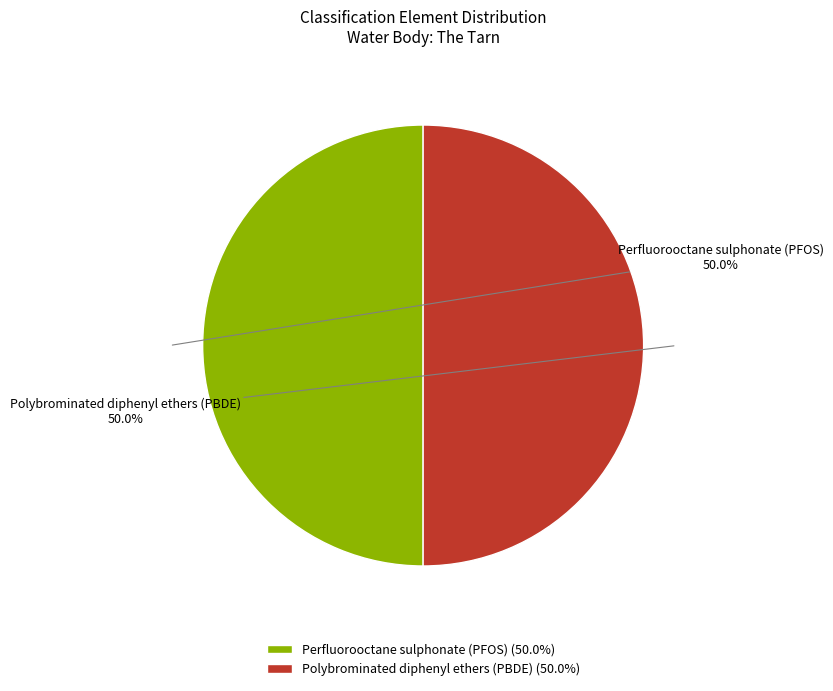

Is it true that Polybrominated diphenyl ethers (PBDE) is 50% of the pie?

True